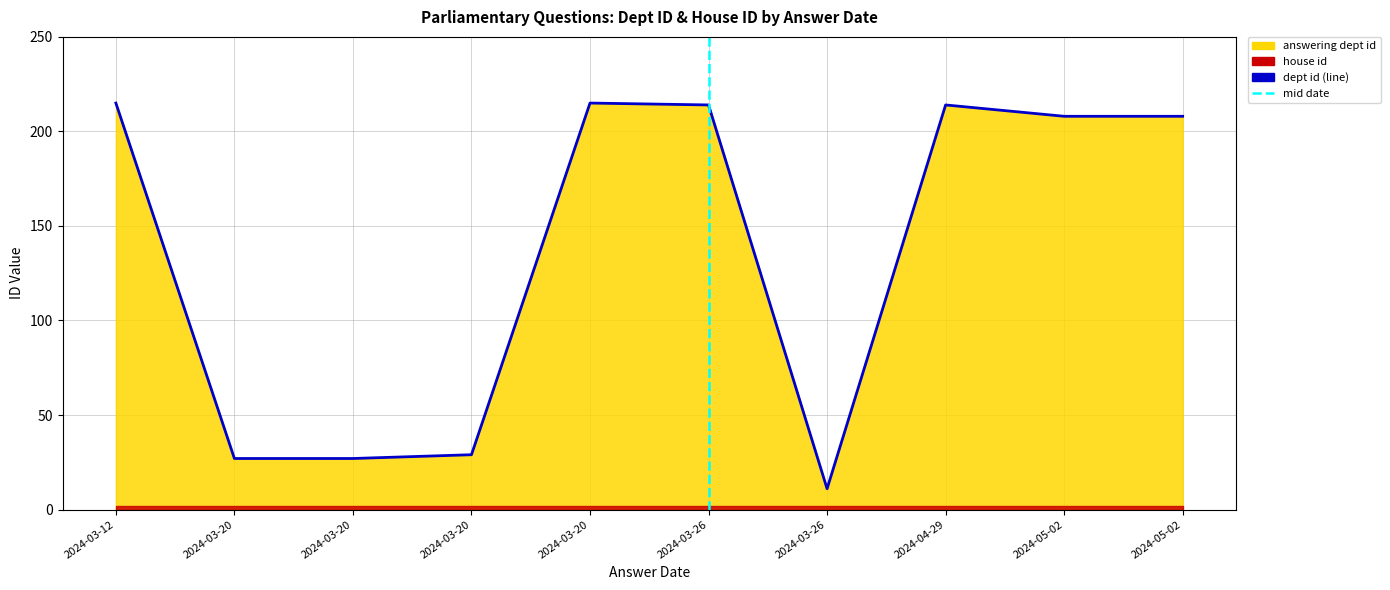

At which category does the data reach its first local valley?

2024-03-26